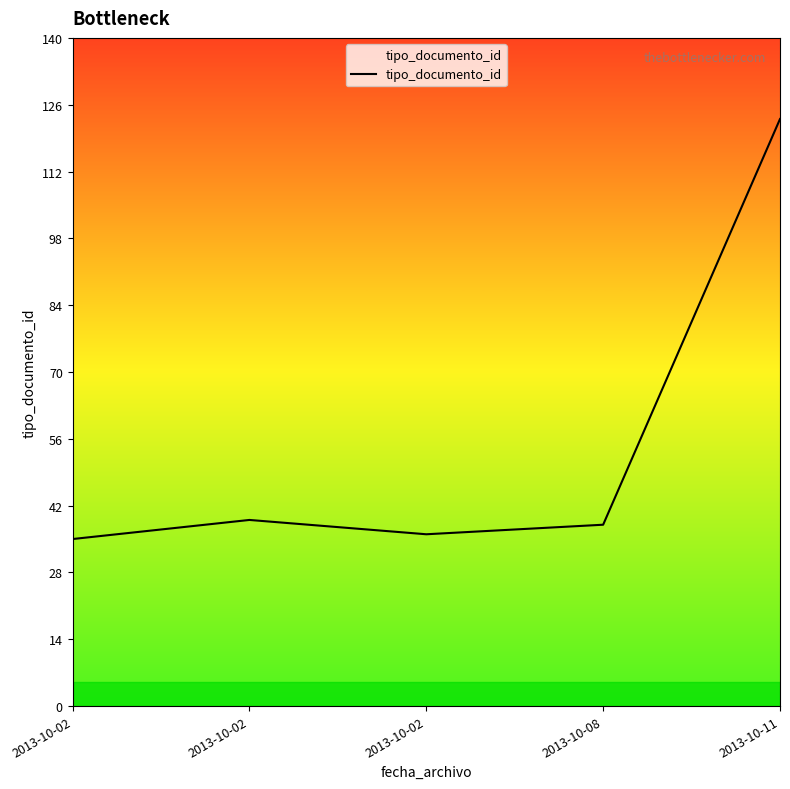

Does the chart display data point markers on the line(s)?

No